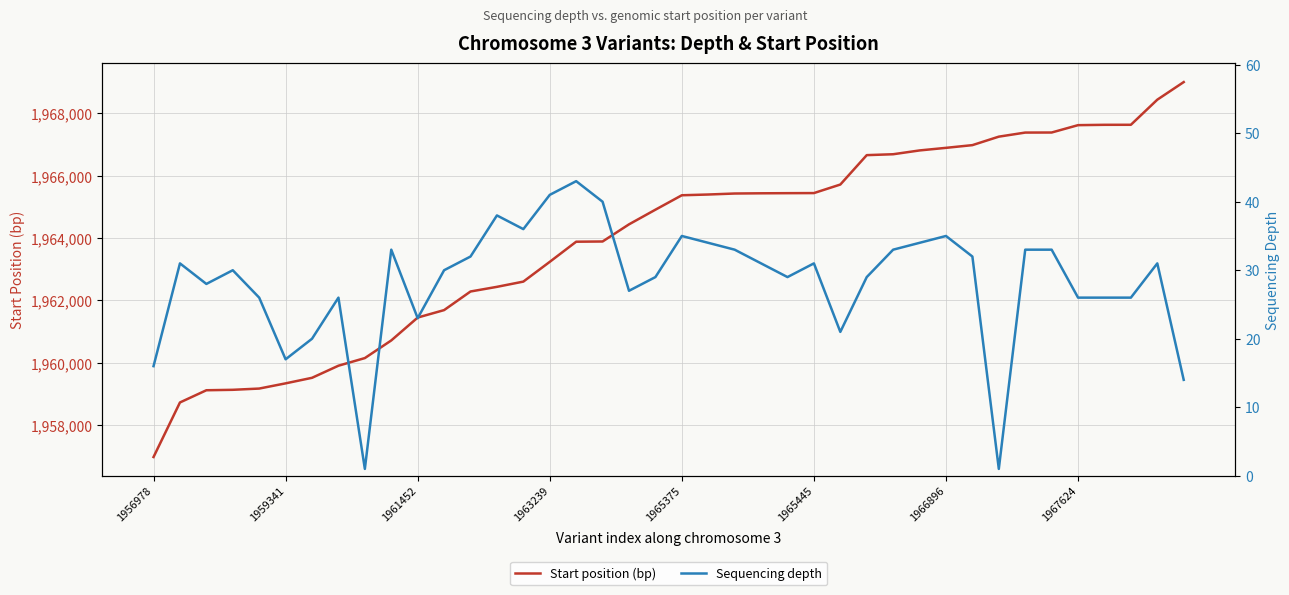

The Start position (bp) series shows 1965375 at 1965375. True or false?

True